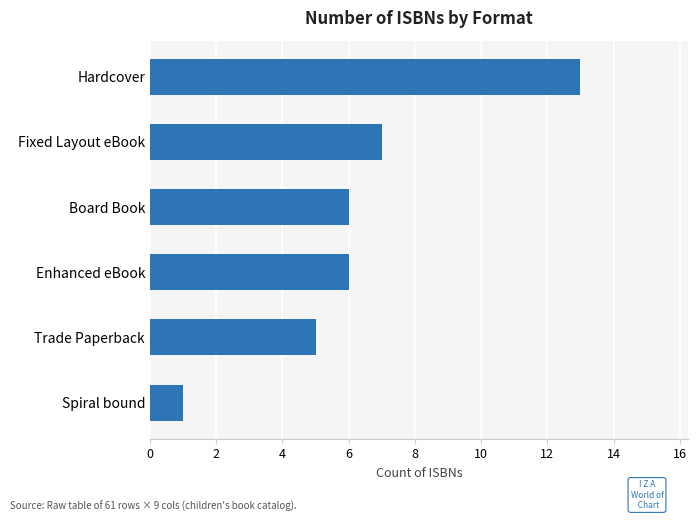

True or false: the data shows 8 at Board Book.

False